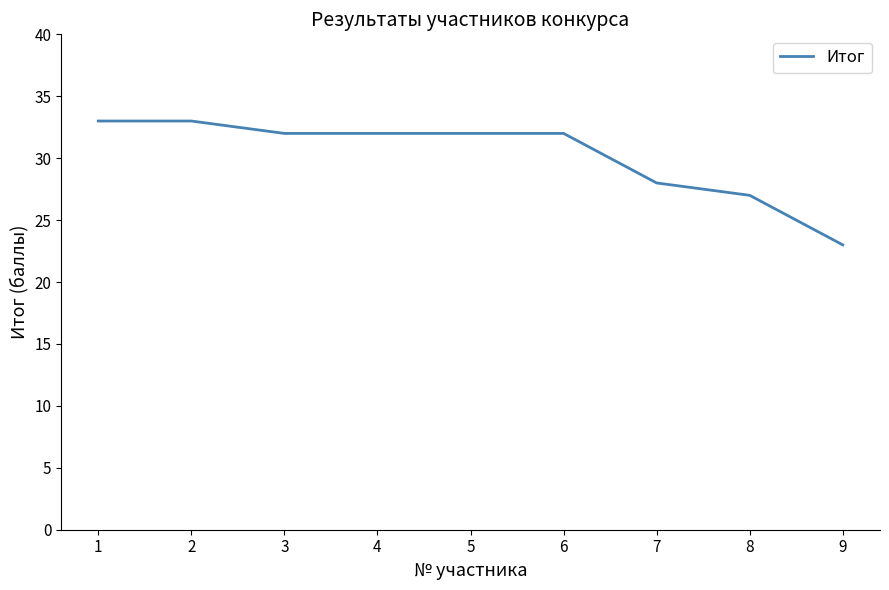

What is the ratio of the value at 4 to the value at 8?

1.2